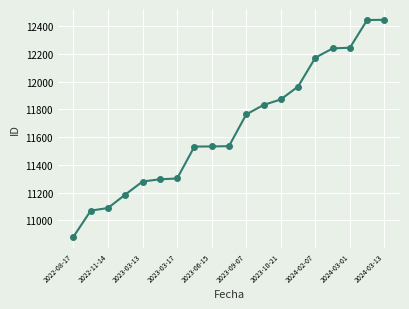

What is the value of the 17th point from the left?

12245